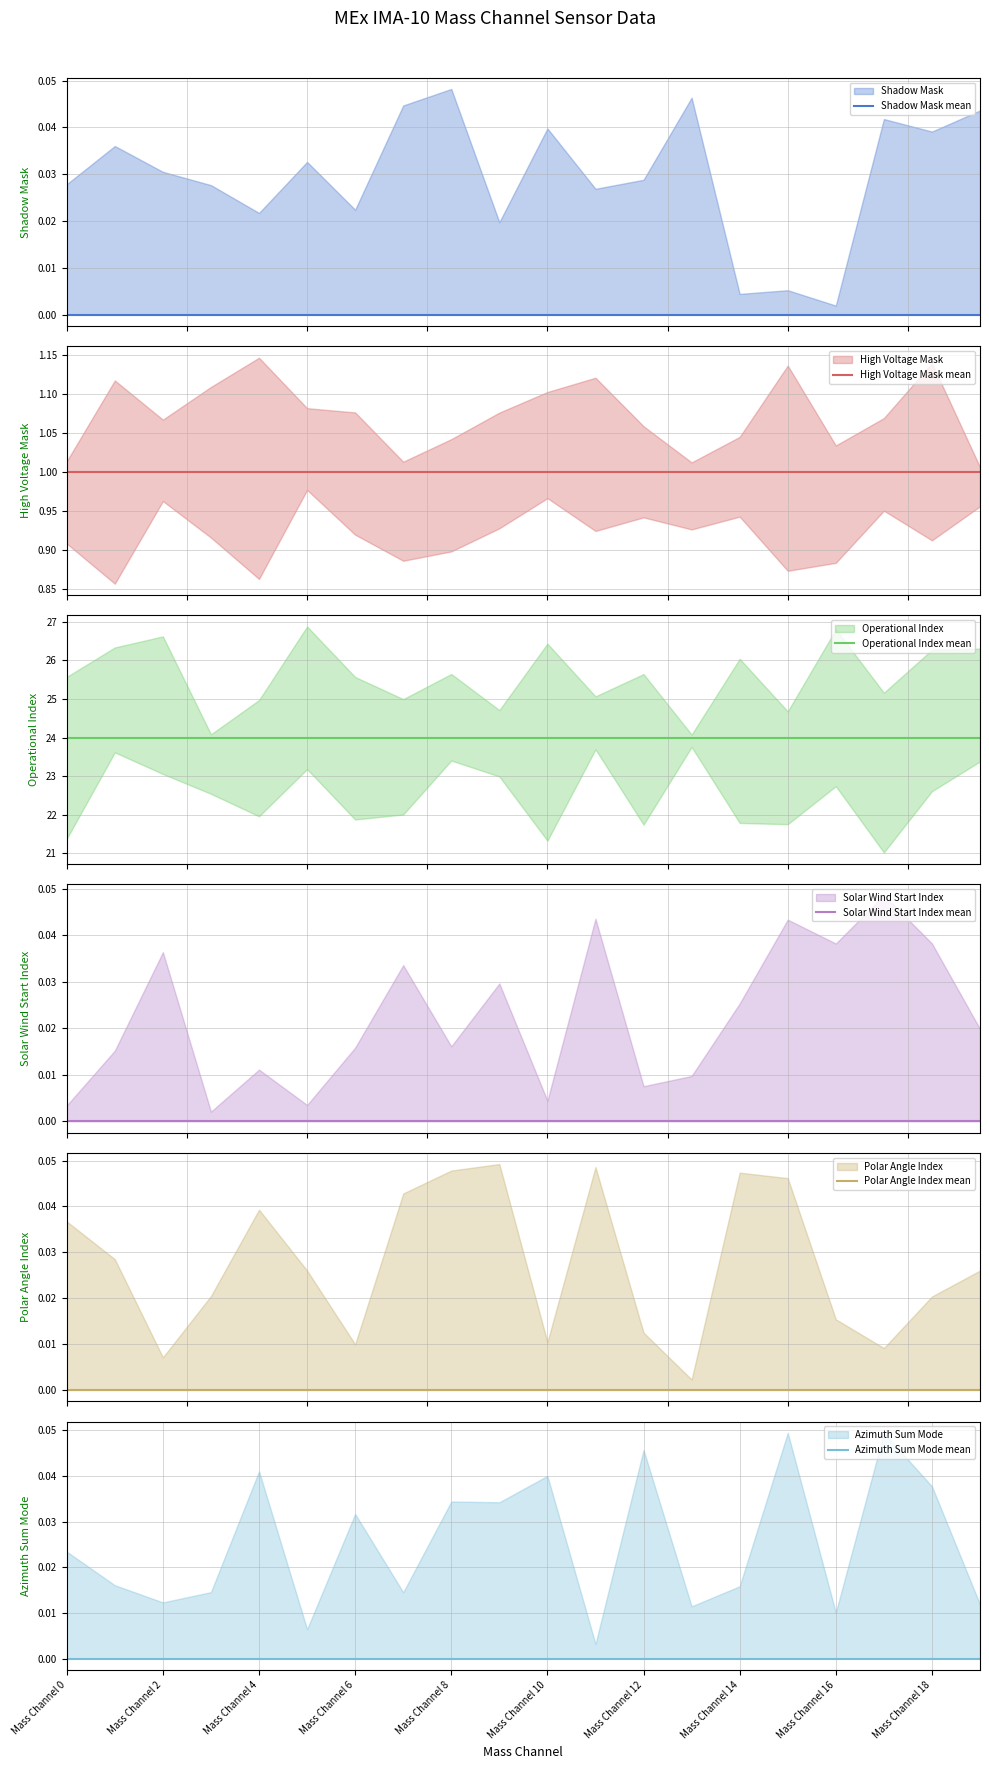

At which category is the sum across all series the highest?

Mass Channel 0